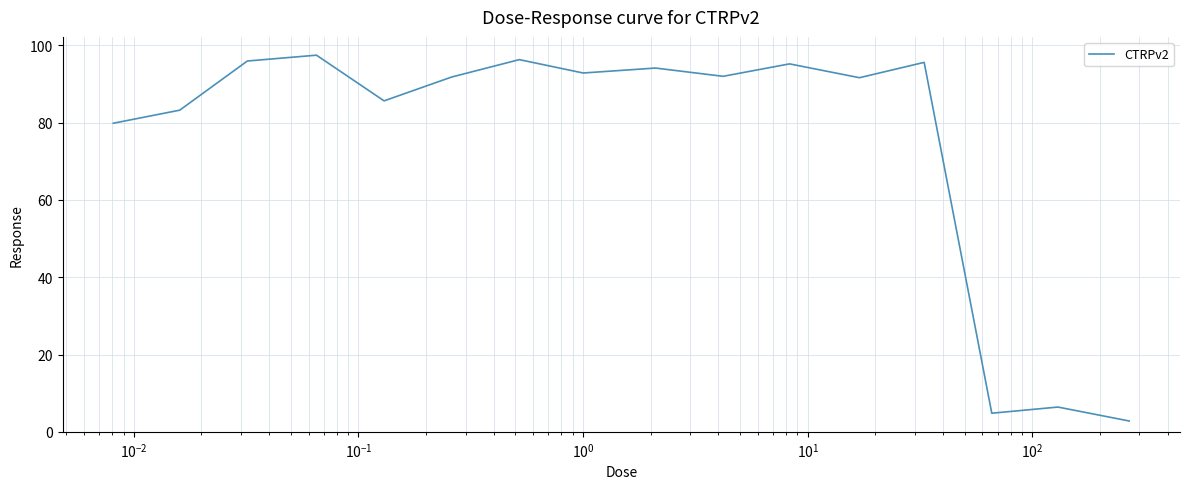

What is the difference between the maximum and minimum values?

94.7